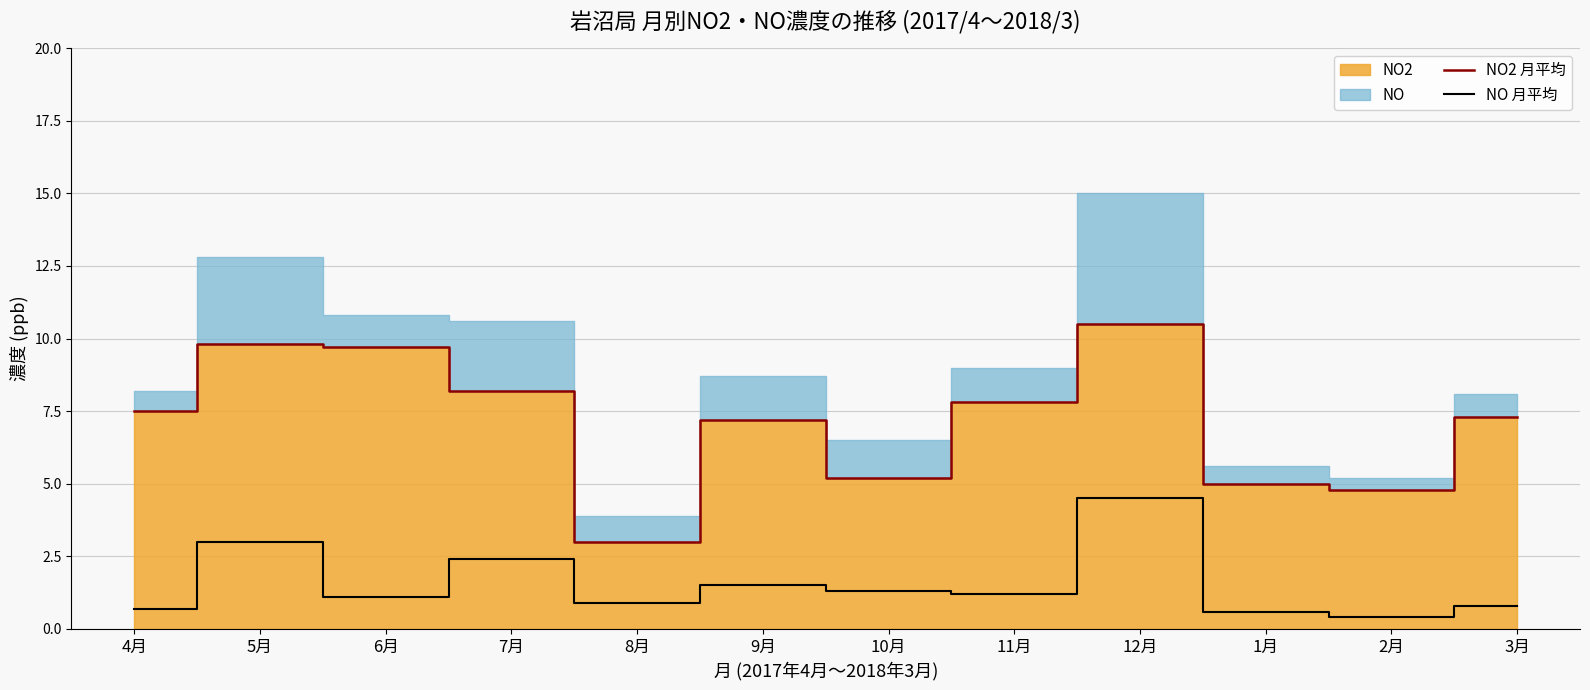

Which series has the largest total across all categories?

NO2 (月平均線)